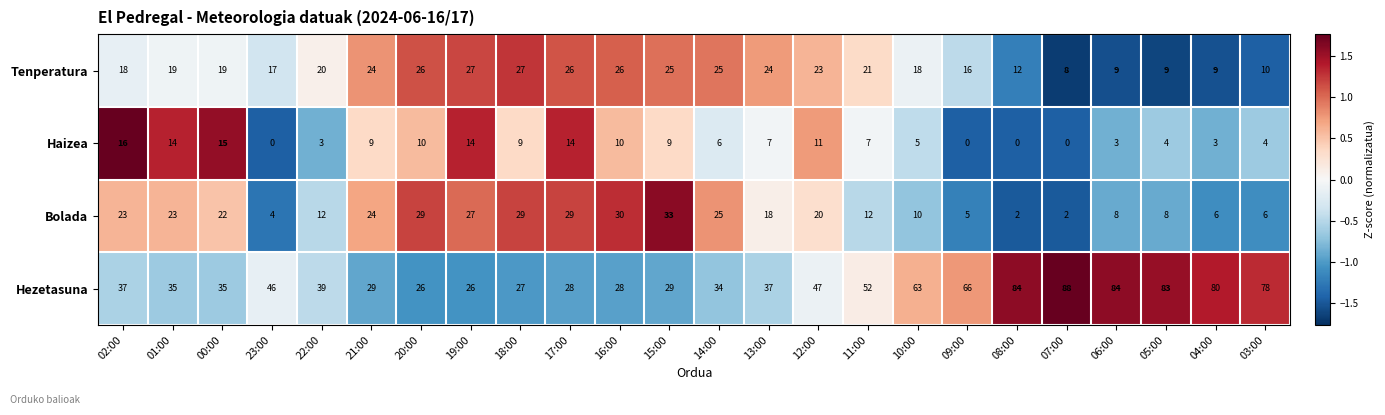

Is the value of Tenperatura at 08:00 greater than the value of Haizea at 02:00?

No